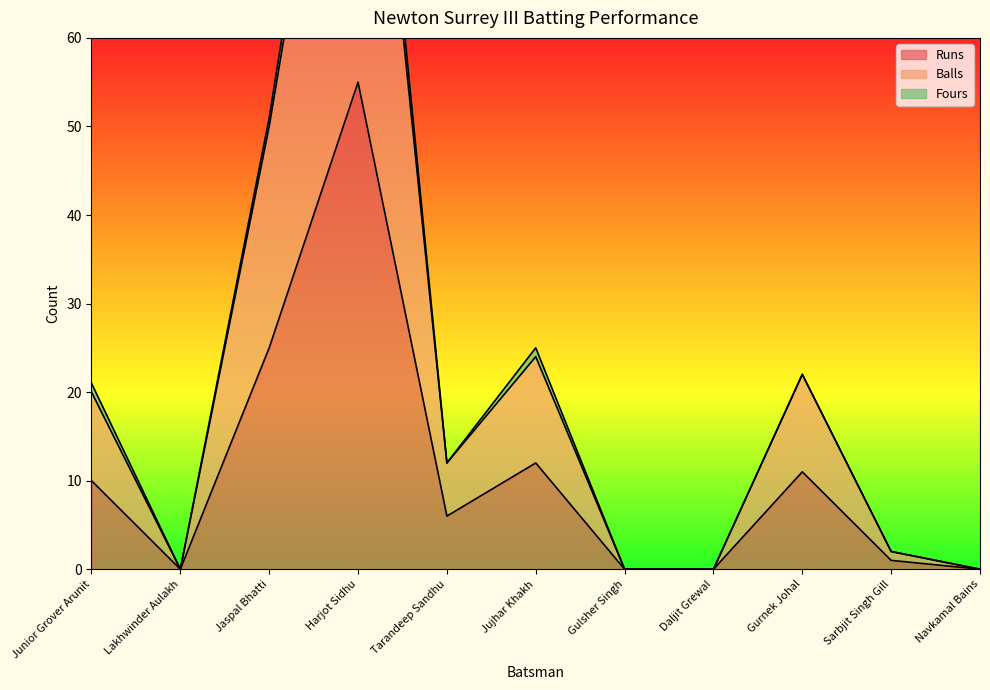

What position from the right is Jaspal Bhatti?

9